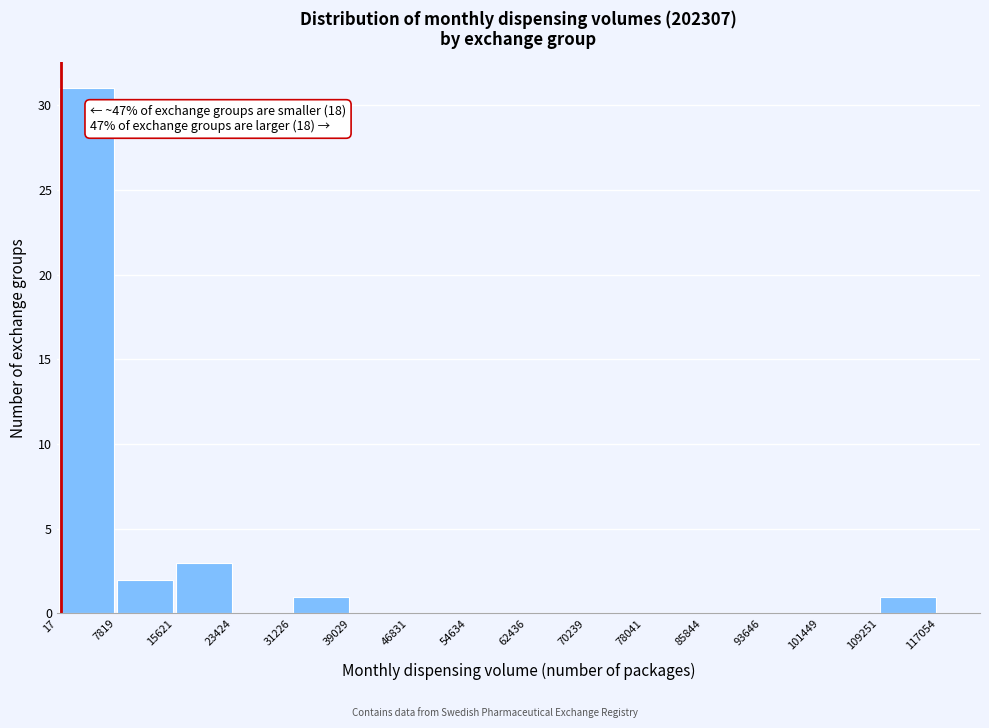

Over which range of the x-axis is the bar tallest?

17 to 7819